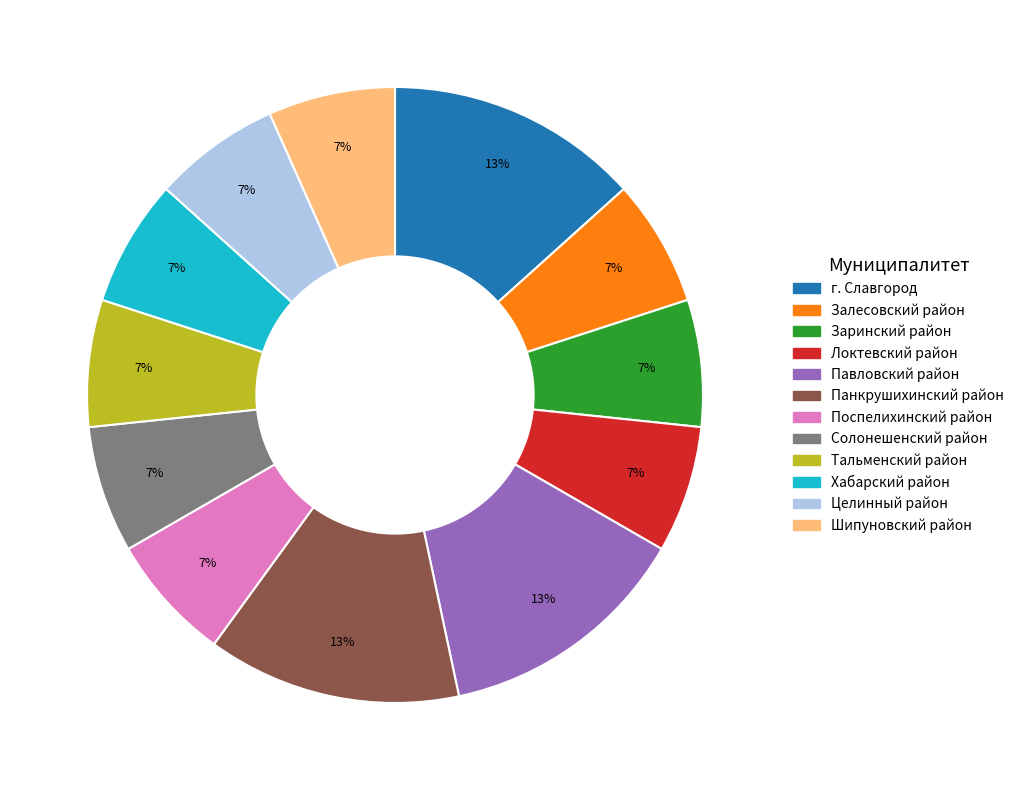

Do Шипуновский район and Залесовский район together represent more than half of the pie?

No